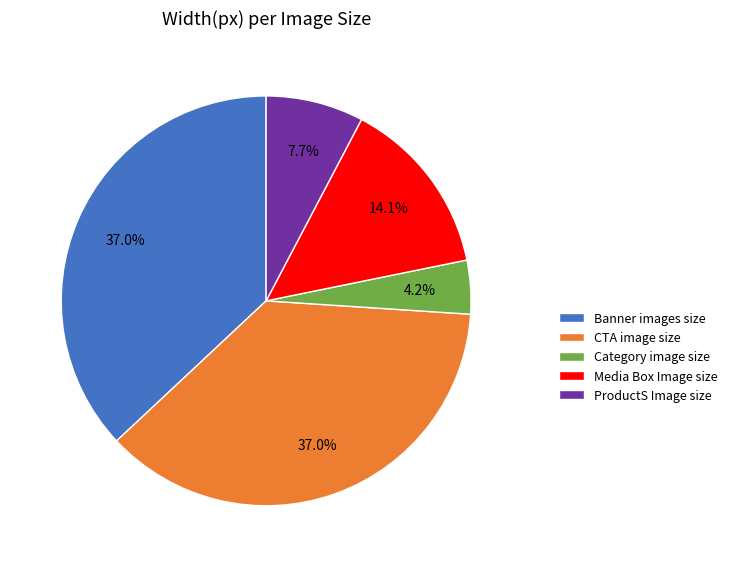

Is ProductS Image size the majority of the pie?

No